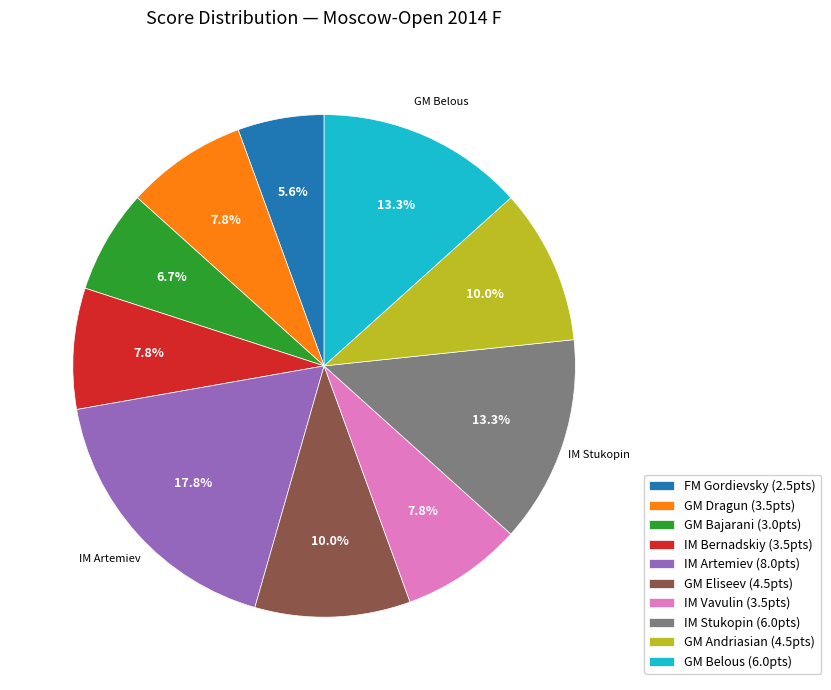

Is there any slice that represents more than half of the pie?

No